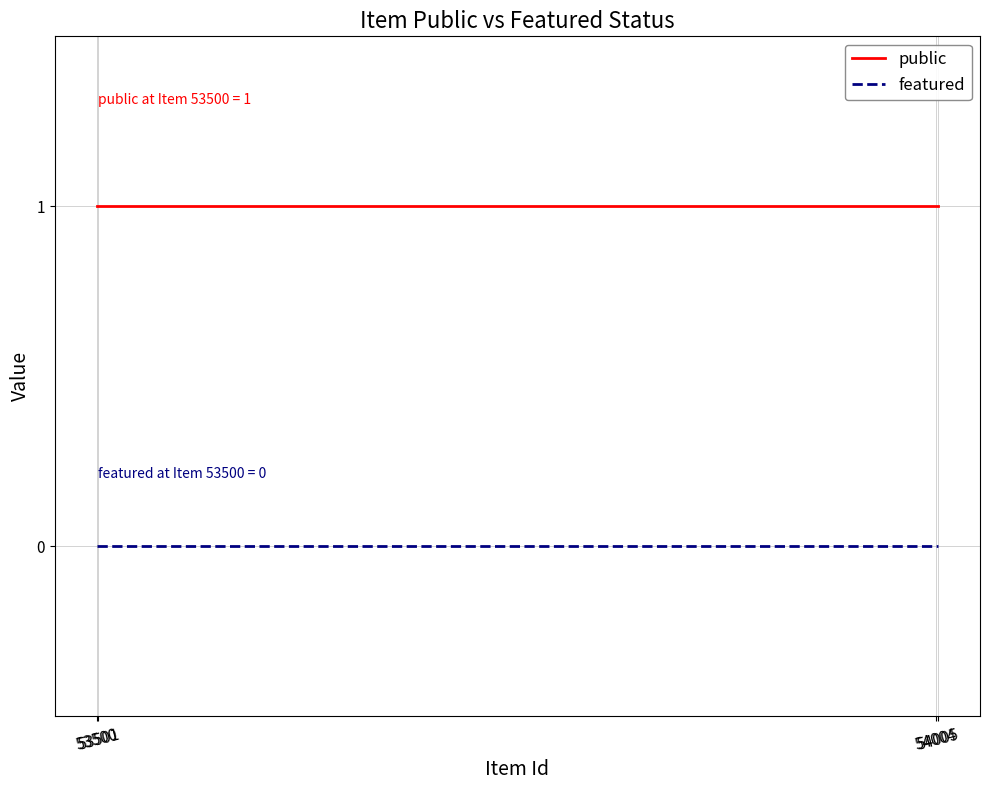

Reading right to left, transcribe all the data shown in this chart.

public: 54005=1	54004=1	53501=1	53500=1
featured: 54005=0	54004=0	53501=0	53500=0